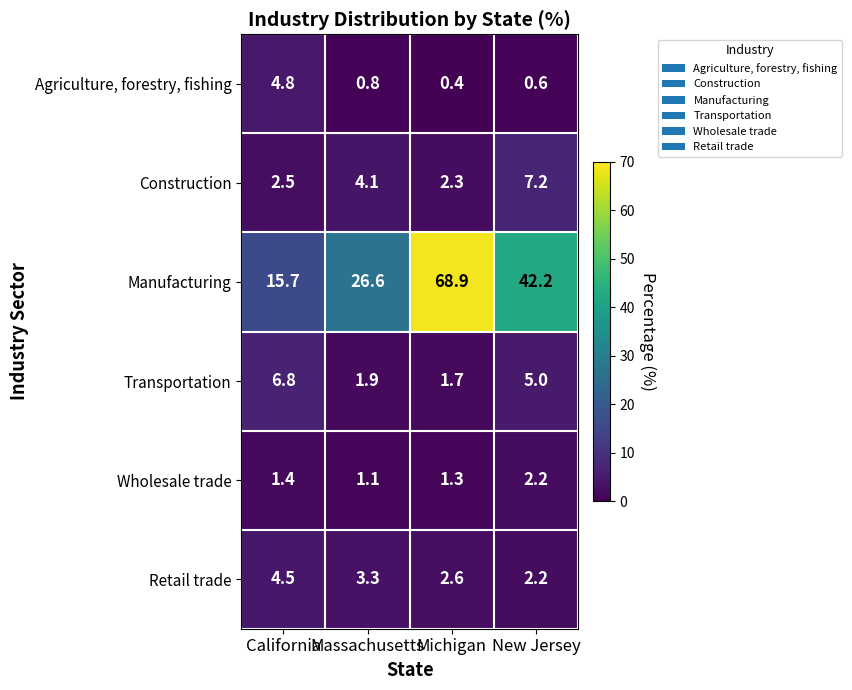

Which series has the largest range (max minus min)?

Manufacturing